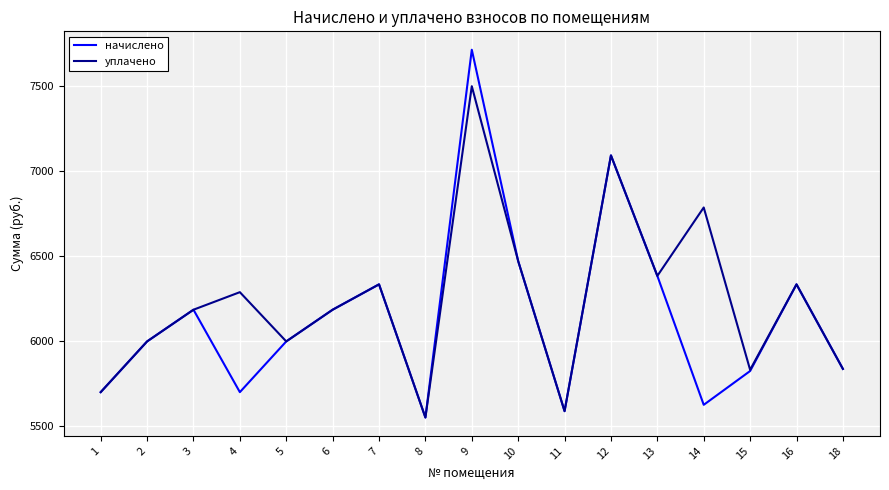

What is the difference between the highest and lowest values at 14?

1159.7